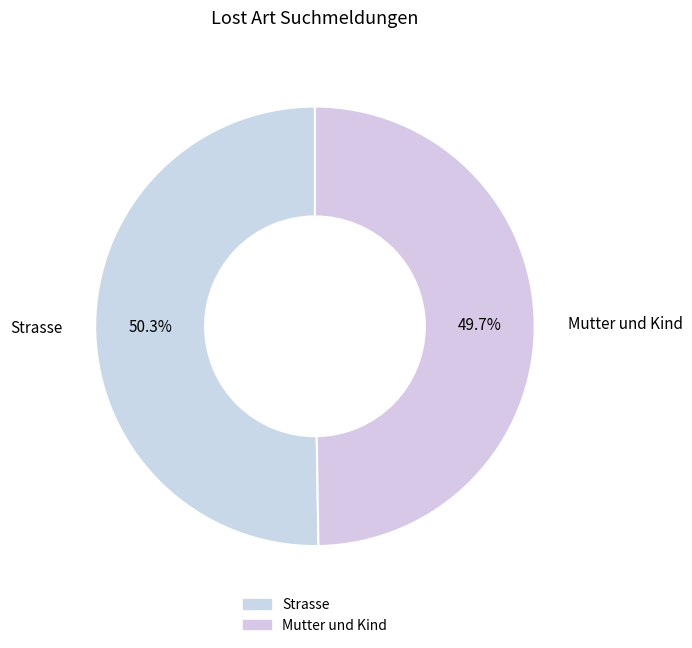

How many slices are in this pie chart?

2